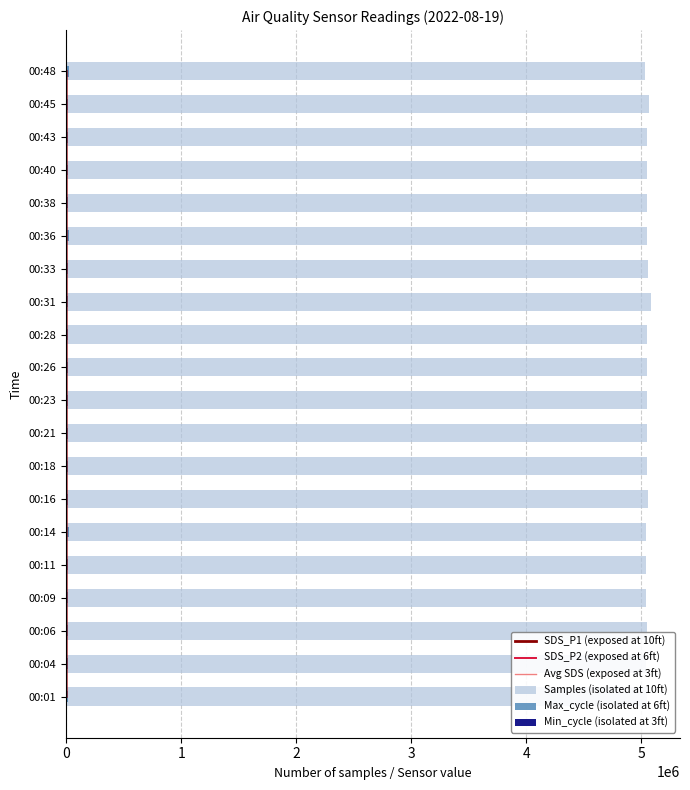

Does the chart contain any negative values?

No